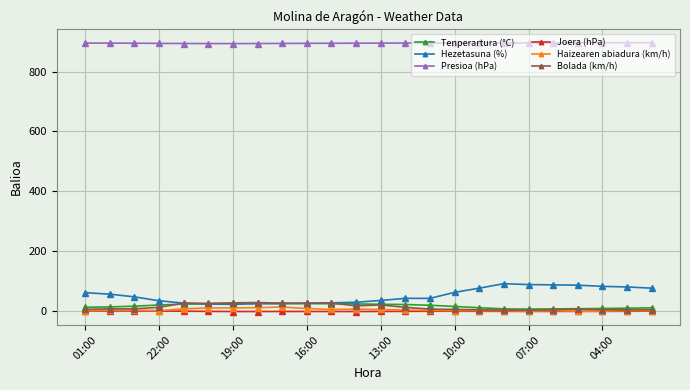

What are all the series names shown in the legend?

Tenperartura (°C), Hezetasuna (%), Presioa (hPa), Joera (hPa), Haizearen abiadura (km/h), Bolada (km/h)